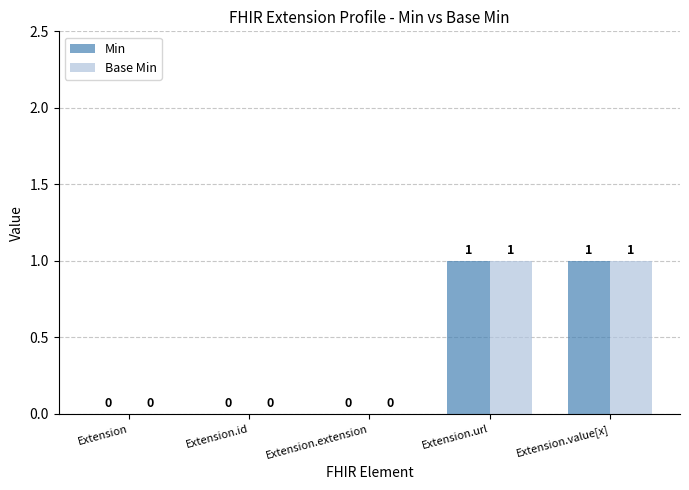

What is the sum of all Min values?

2